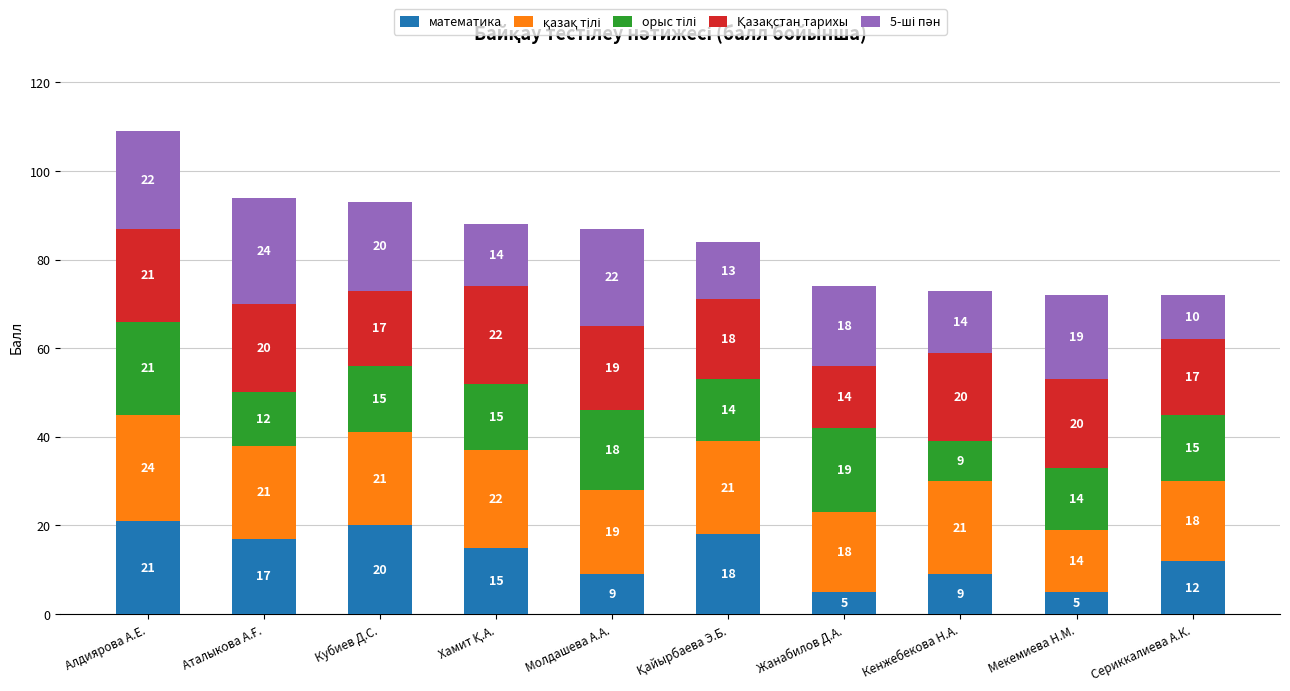

How many bars are there in total?

10